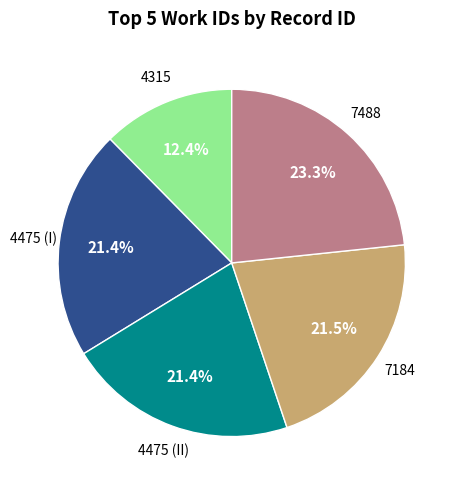

Does any single category account for the majority?

No